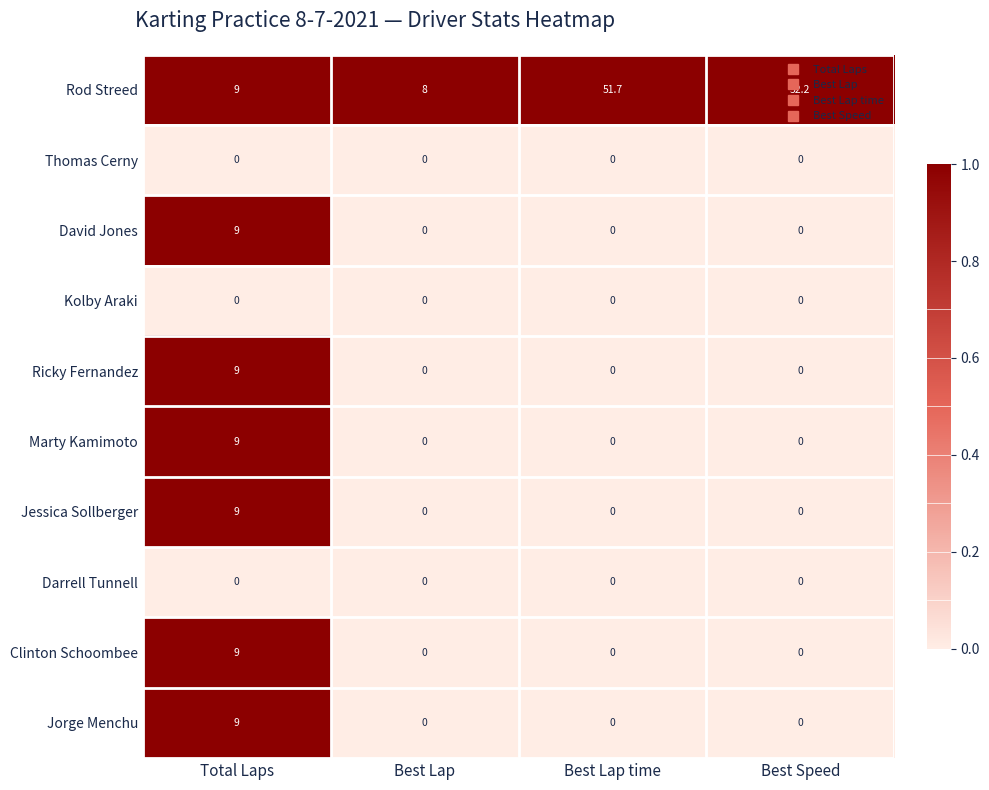

True or false: Marty Kamimoto has a value of 0.0 at Best Lap time.

True